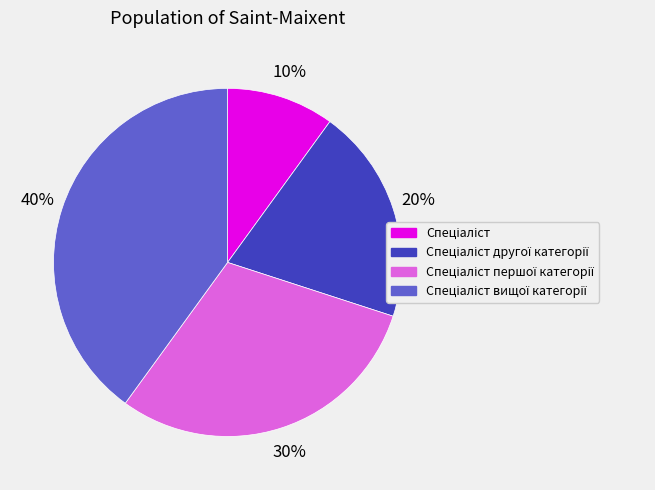

Count the number of slices in the pie.

4